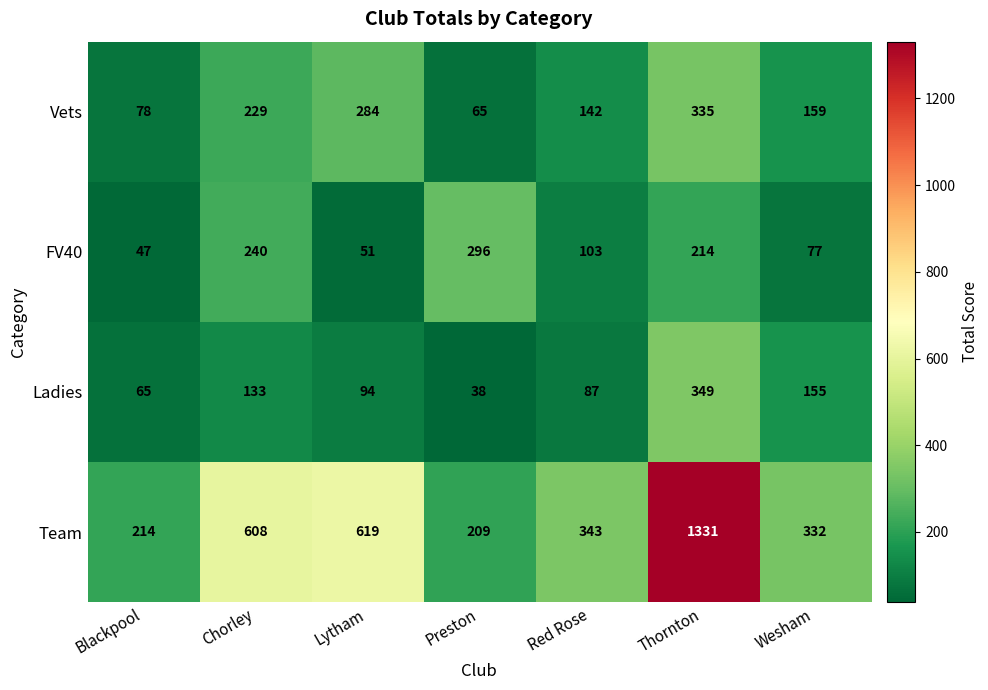

At which category is the sum across all series the highest?

Thornton